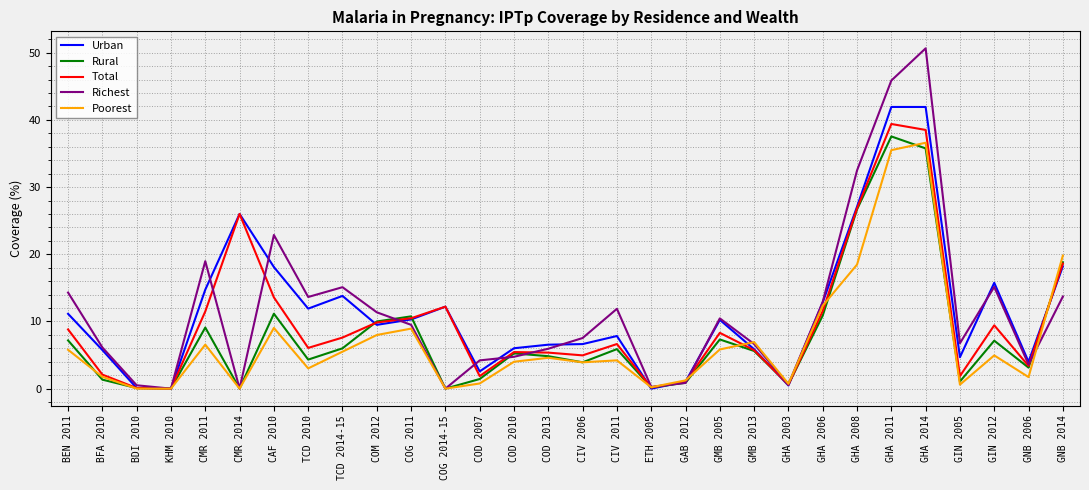

At which category does the chart reach its peak across all series?

GHA 2014